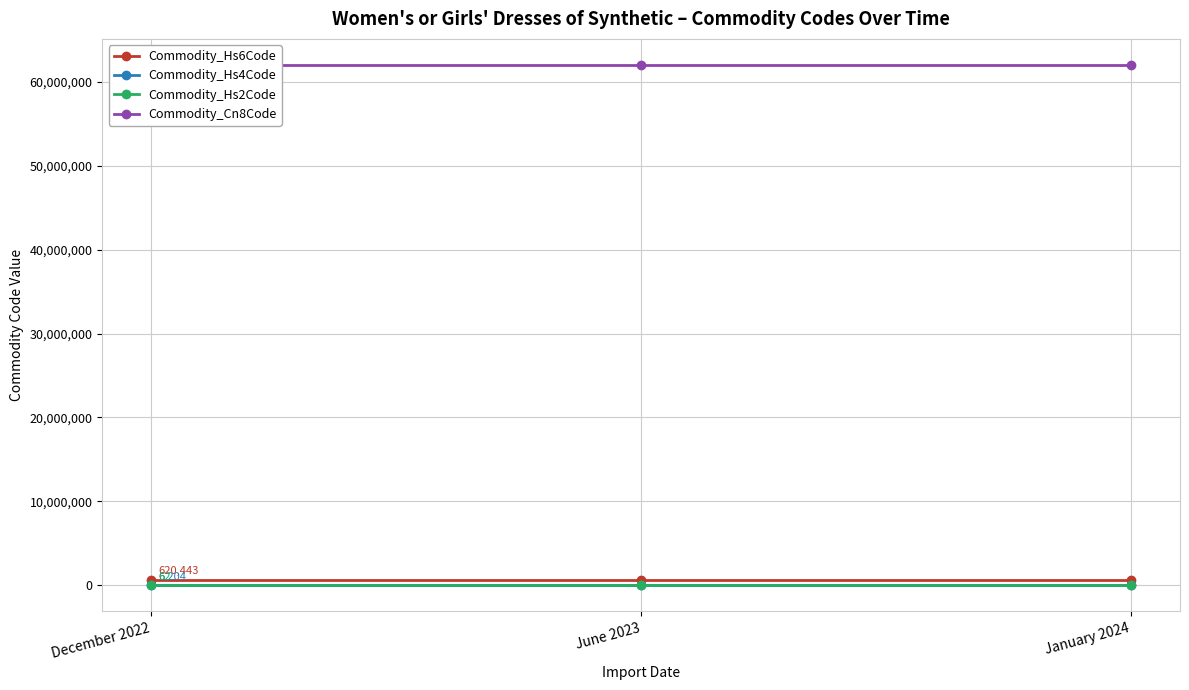

What position from the right is January 2024?

1